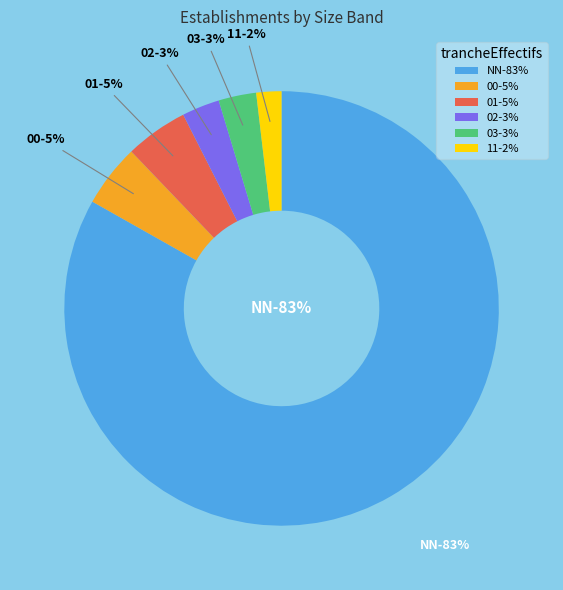

Do 00 and 01 together represent more than half of the pie?

No